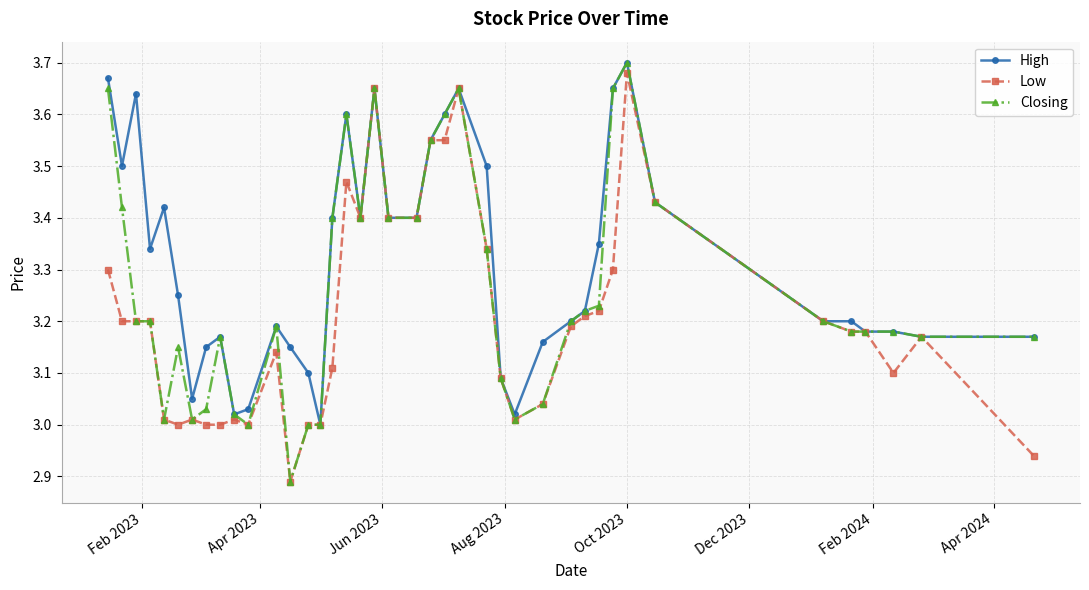

True or false: Low has more than 1 points higher than both neighbors.

True